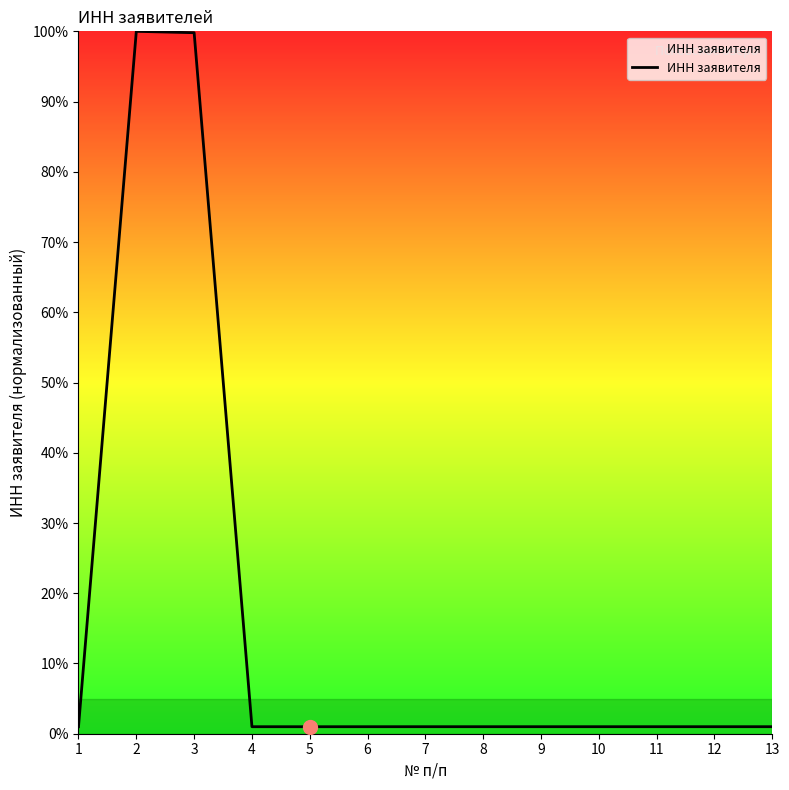

Does the chart have visible grid lines?

No